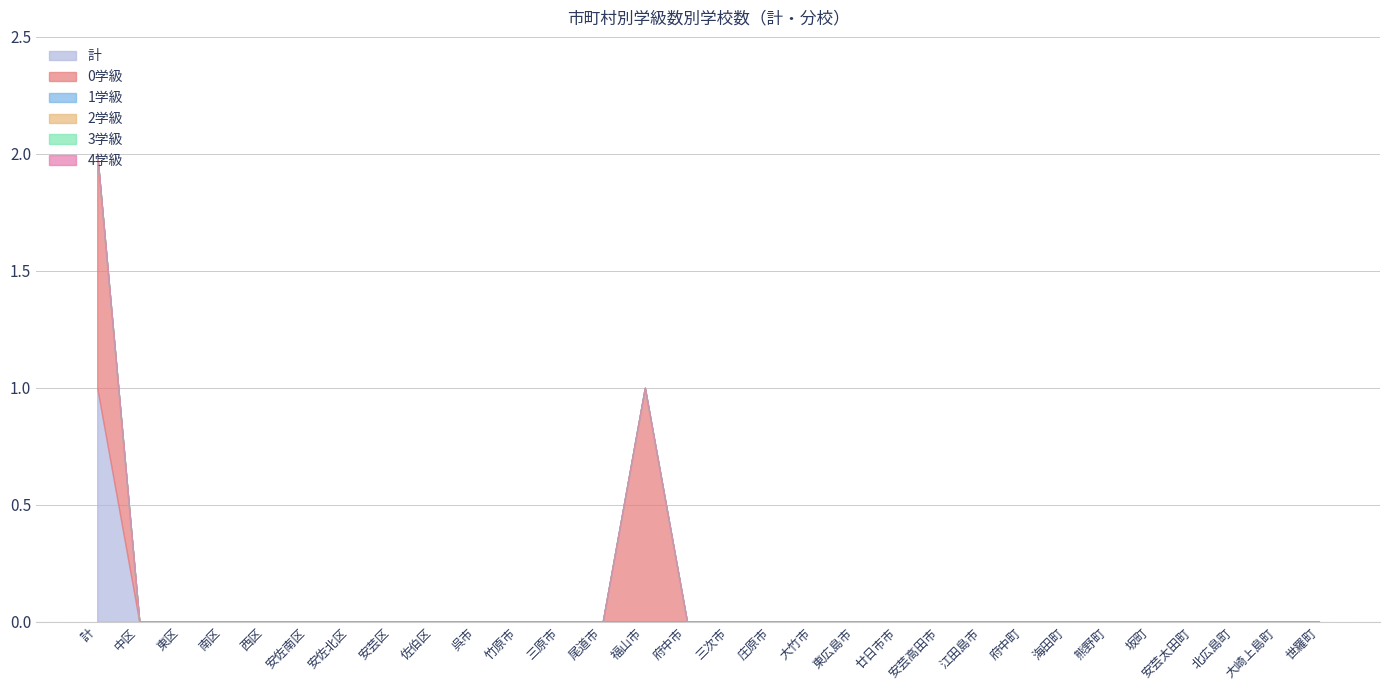

True or false: 2学級 and 計 intersect in this chart.

False